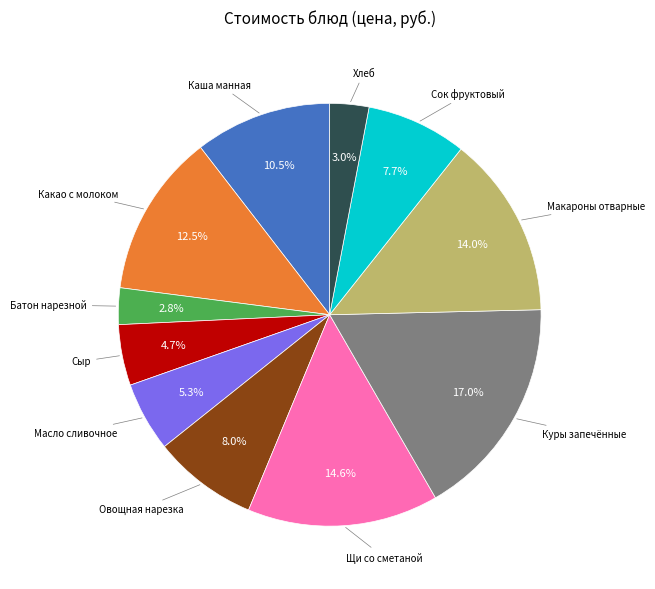

Does any single category account for the majority?

No